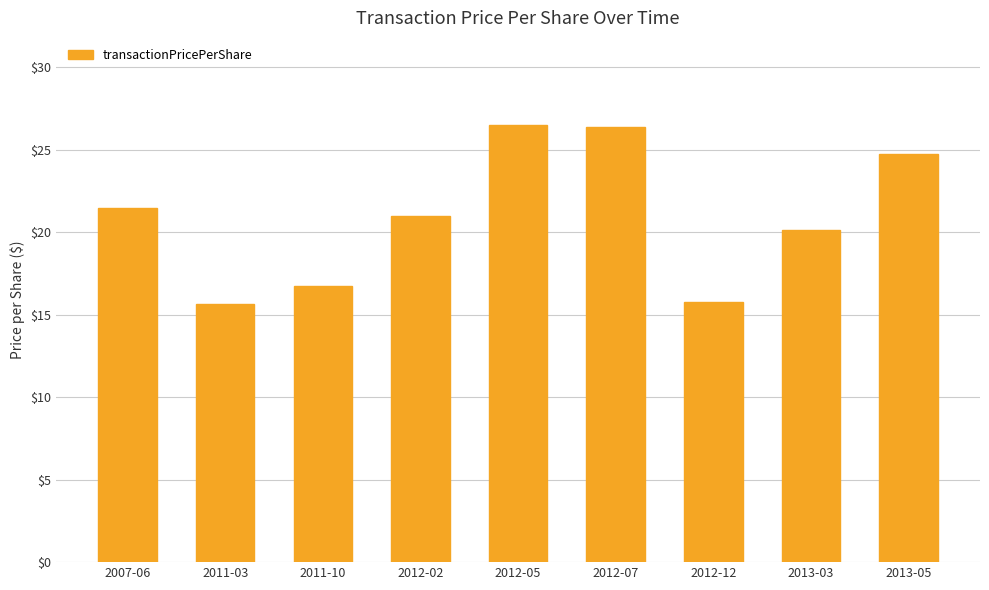

What is the label of the 1st bar from the left?

2007-06